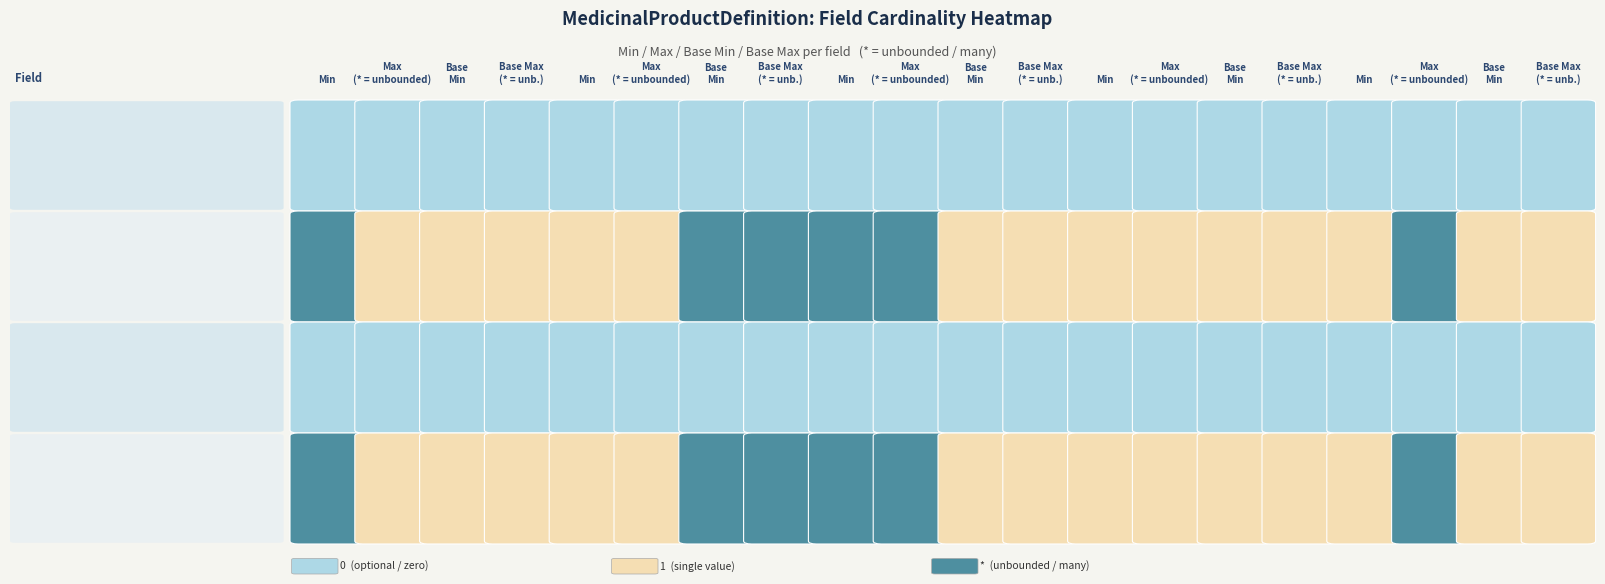

True or false: meta has a value of 0 at 0.

False